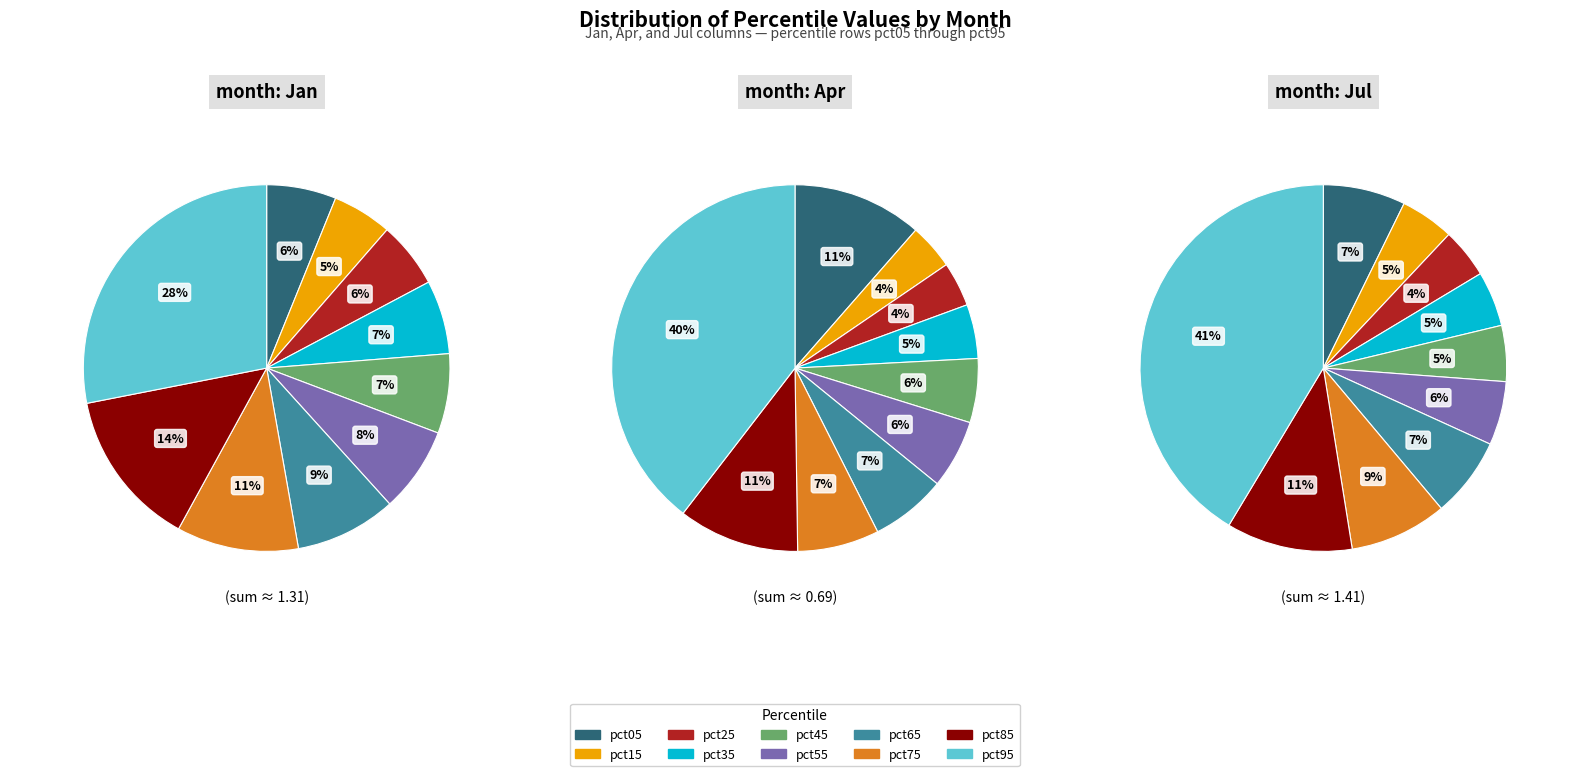

What percentage is the pct15 slice, to the nearest percent?

5%